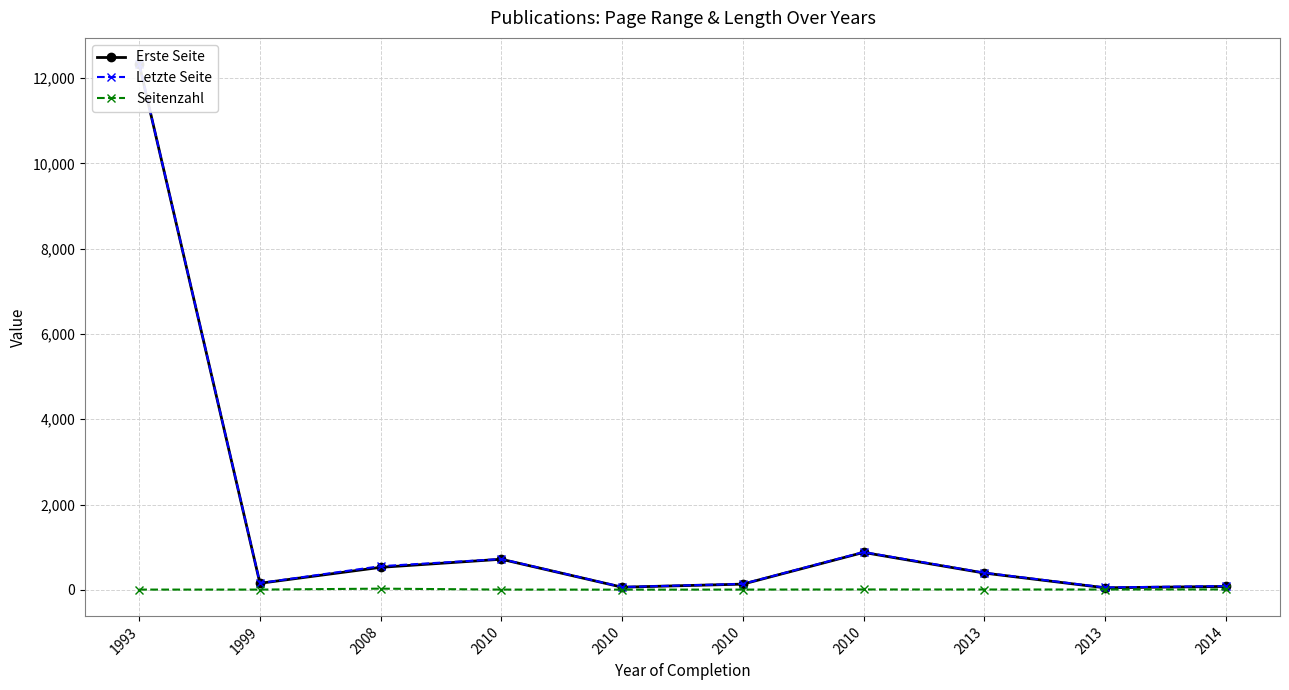

How many data points does each series have?

10